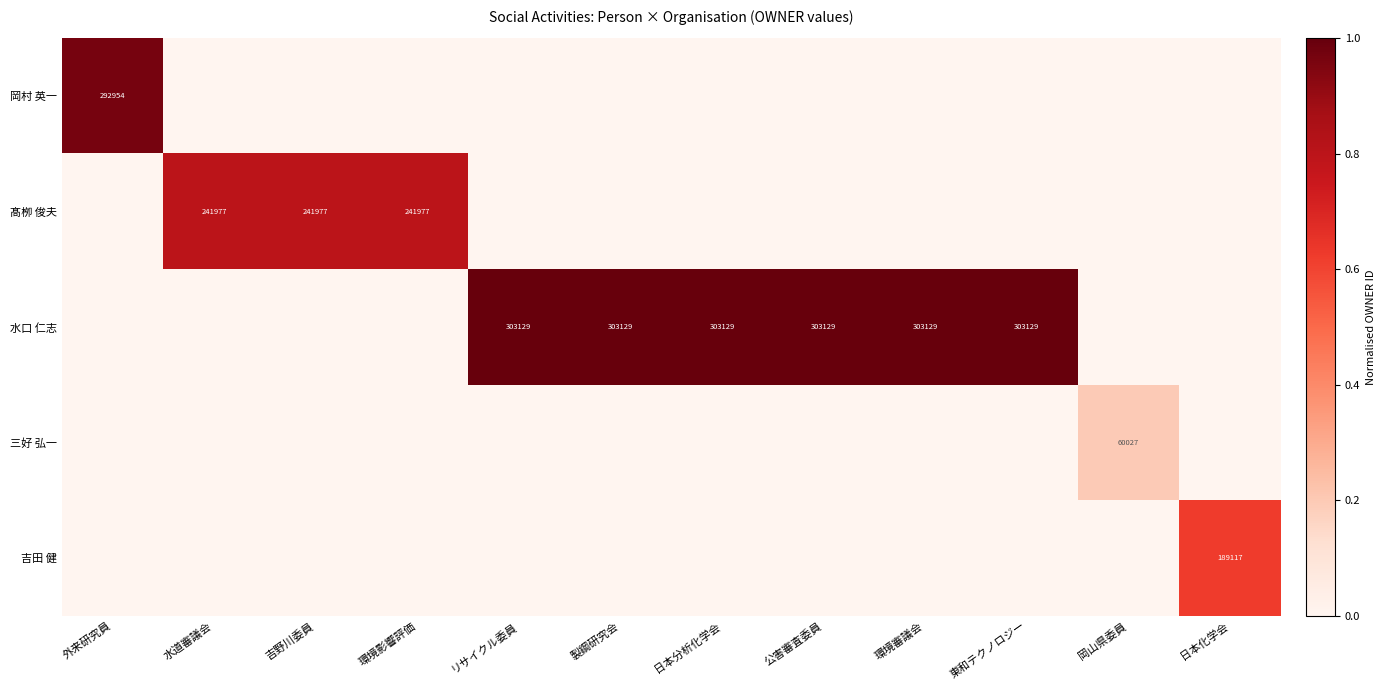

How many series are shown in this chart?

5